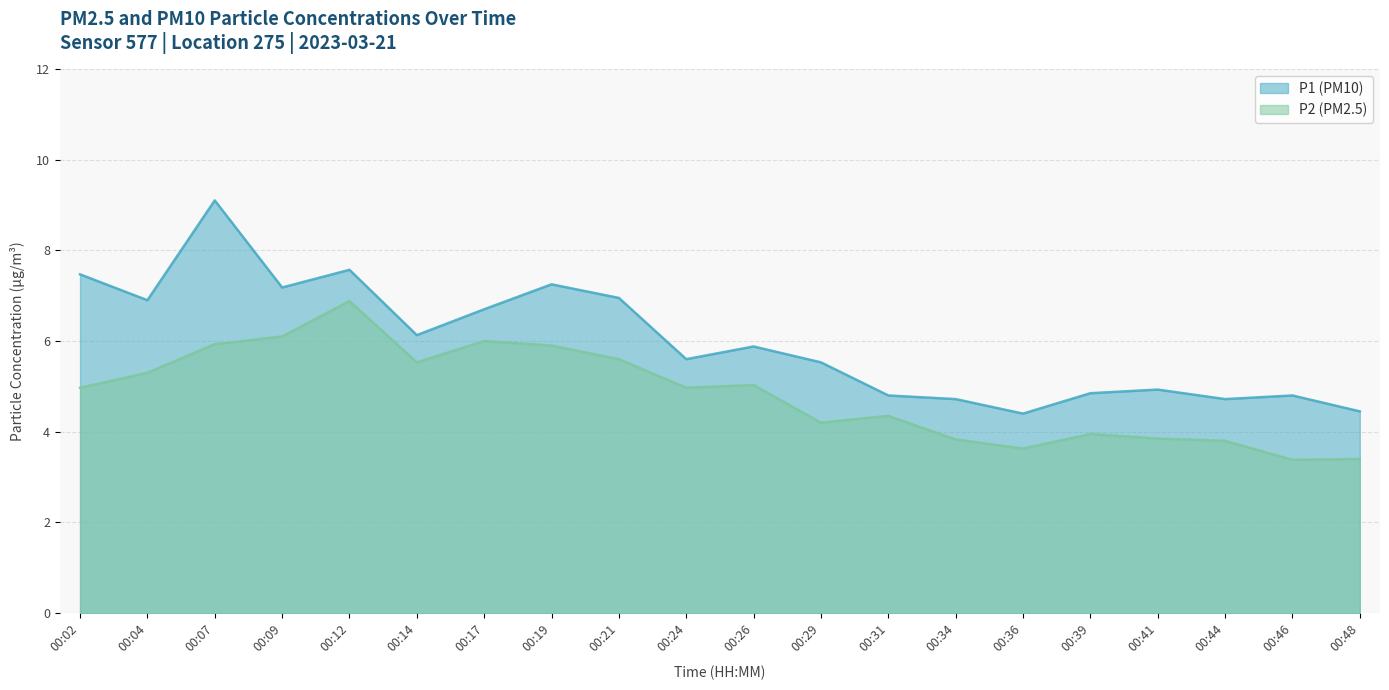

Where is P2 nearest to the value 5?

00:02